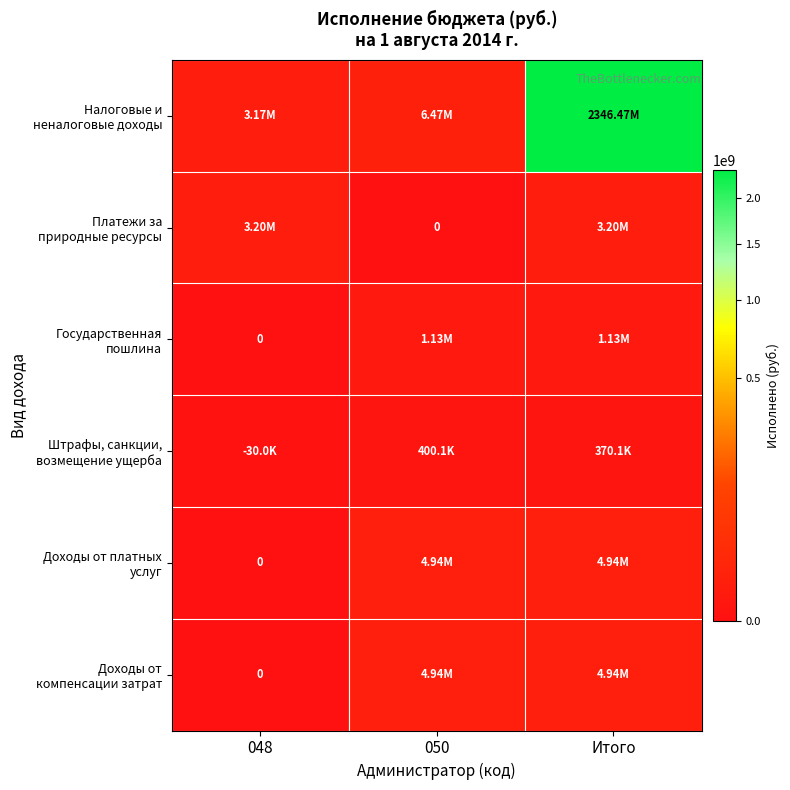

Which series has the largest total across all categories?

Налоговые и неналоговые доходы